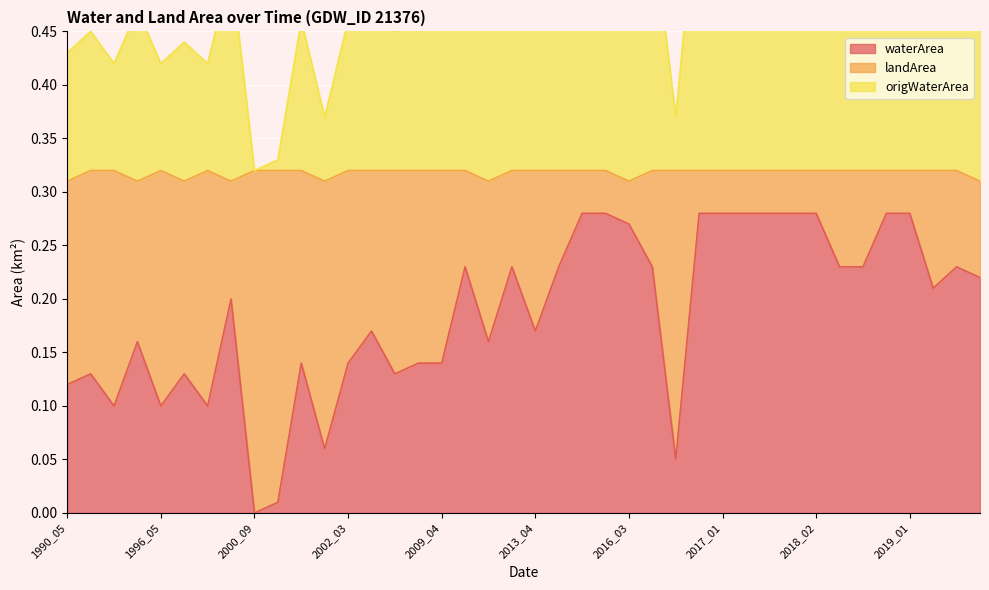

The value of waterArea at 1996_05 is 0.2. True or false?

False